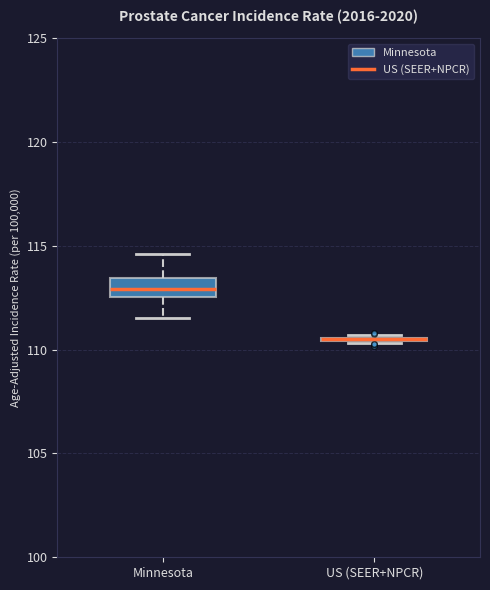

Reading left to right, transcribe this box plot: for each box, give where its median line is, the range the box spans, and where its two whiskers end, as read against the y-axis. The values are not printed on the chart, so give them approximately, as read against the axis.

Minnesota: median 113.0, box 112.5 to 113.5, whiskers 111.5 to 114.5
US (SEER+NPCR): box collapsed to a line at 110.5, whiskers 110.5 to 110.5